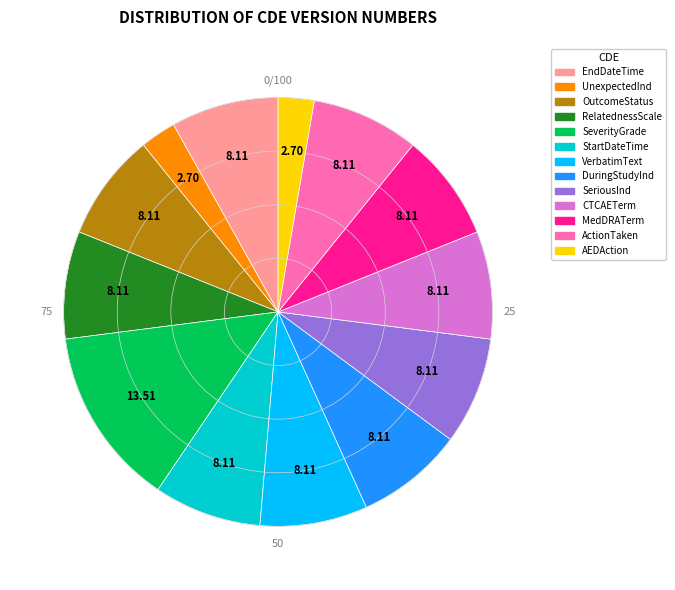

Is there any slice that represents more than half of the pie?

No